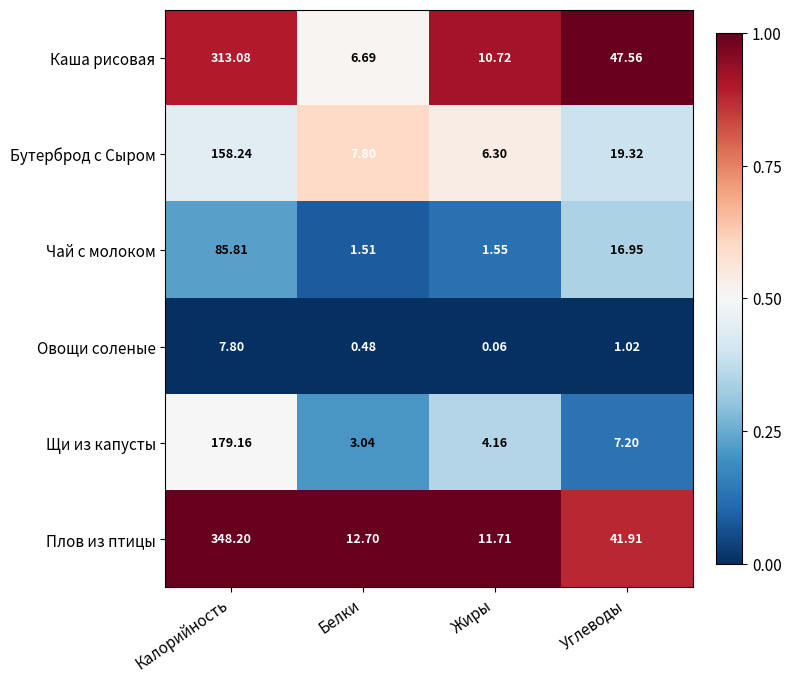

True or false: Чай с молоком has a value of 0.1 at Жиры.

False